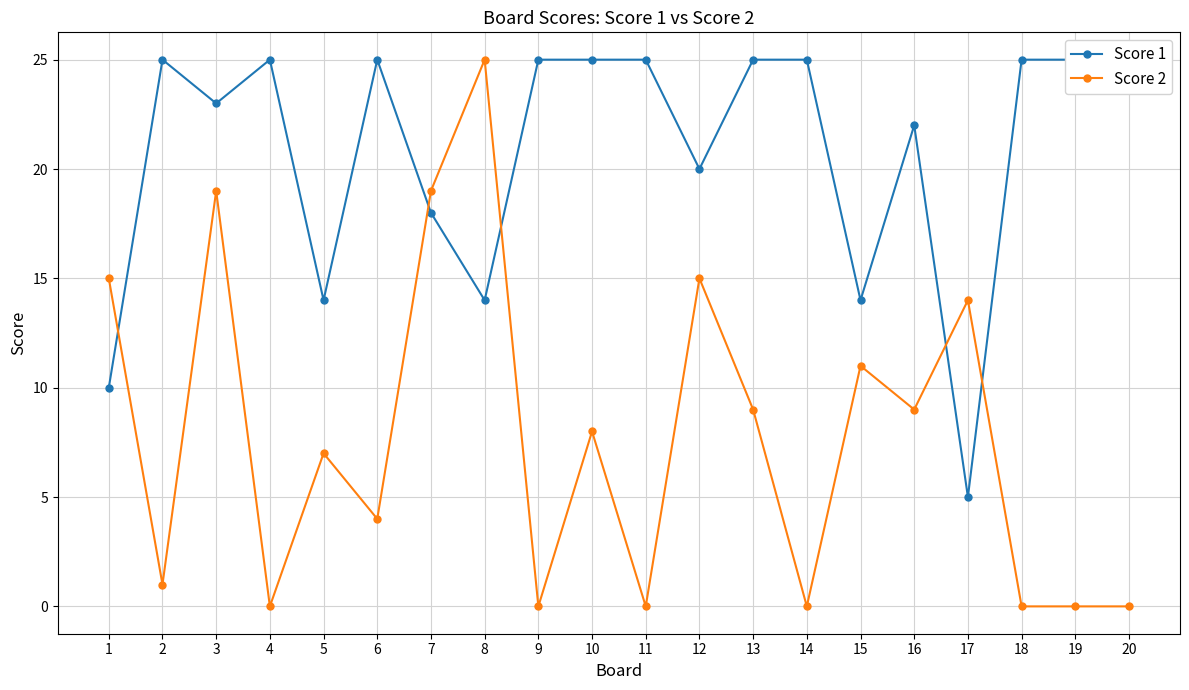

How many distinct data groups are displayed?

2